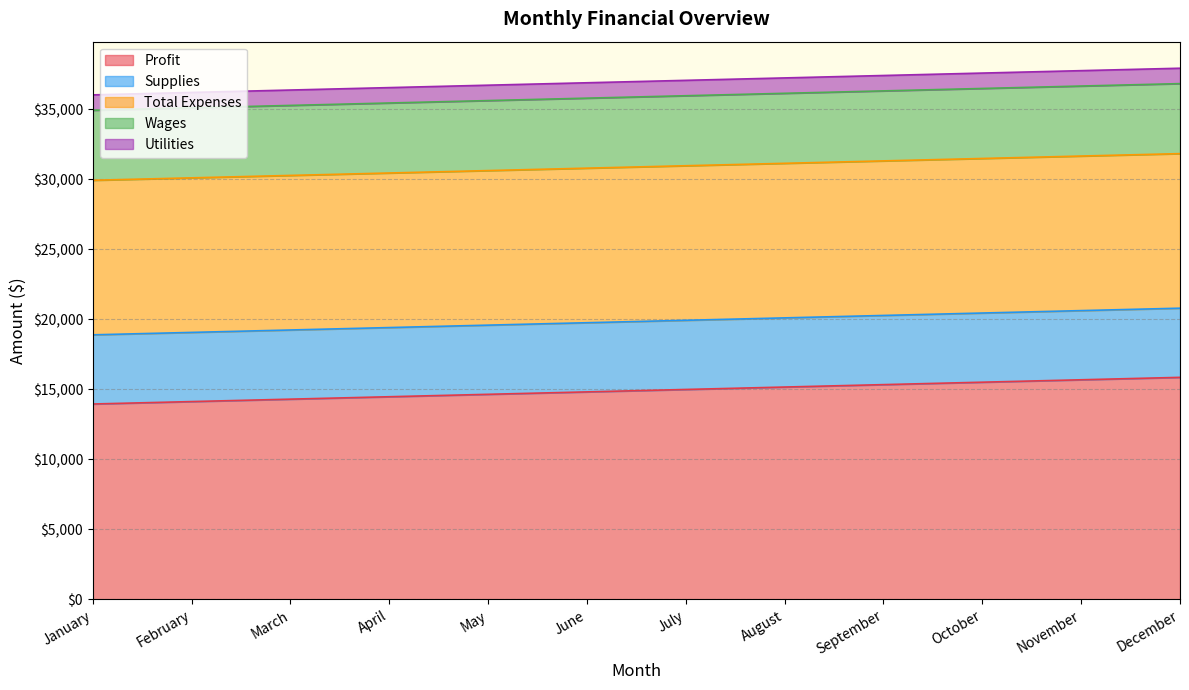

At how many categories does at least one series exceed 13995?

11